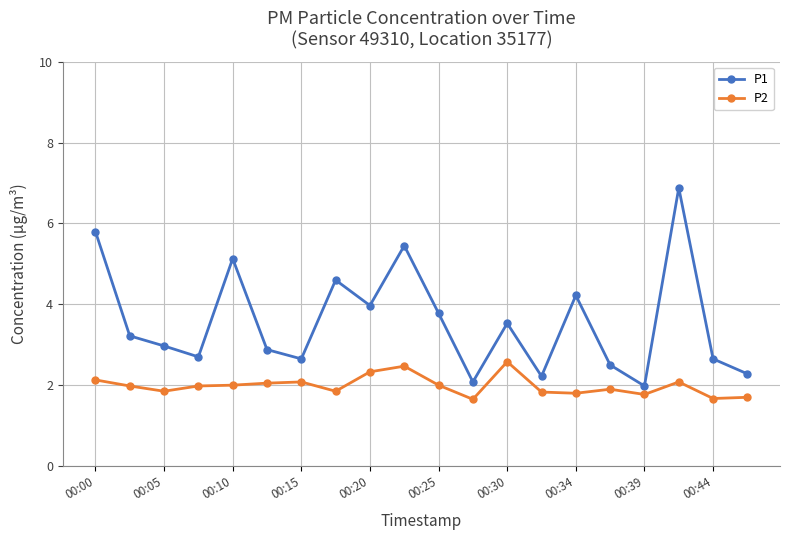

List the series in order of their overall mean, lowest first.

P2, P1